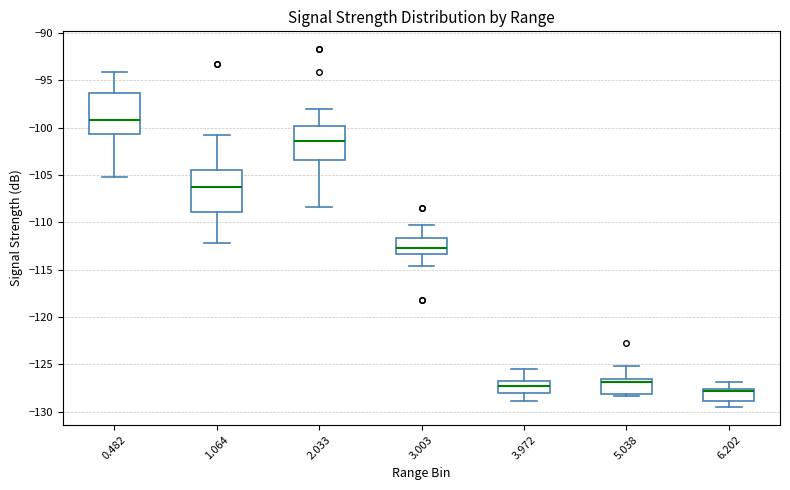

Which box has the highest median line?

0.482